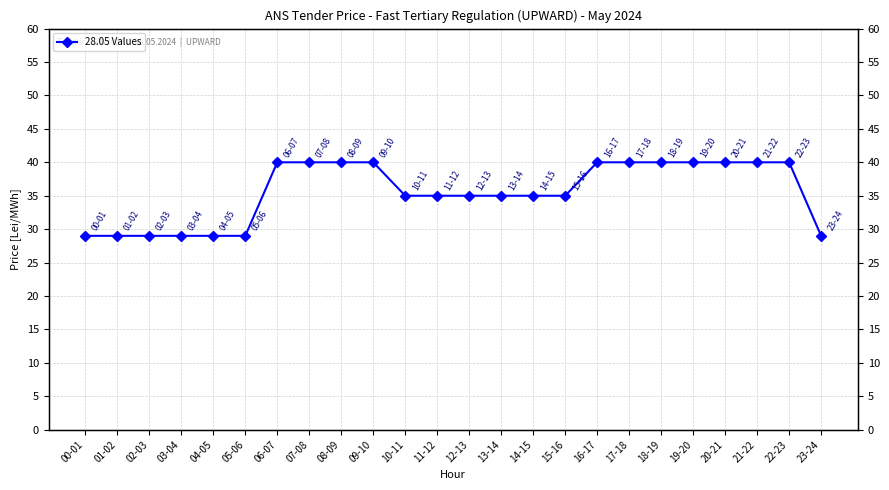

Is this an area chart (filled region under the line)?

No